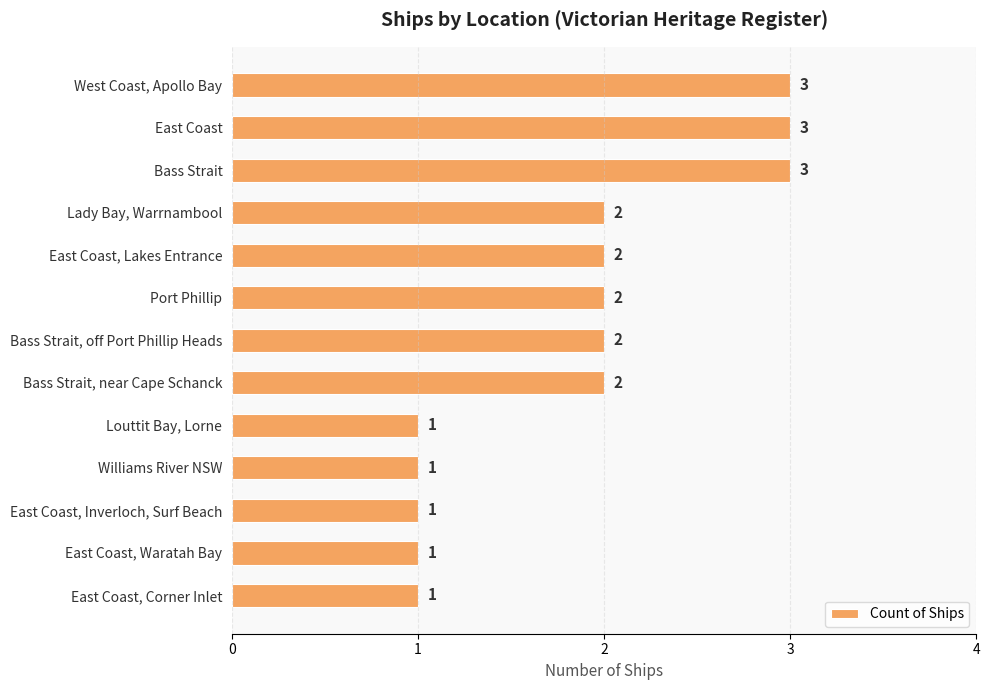

Are the bars grouped side by side (vs. stacked)?

No